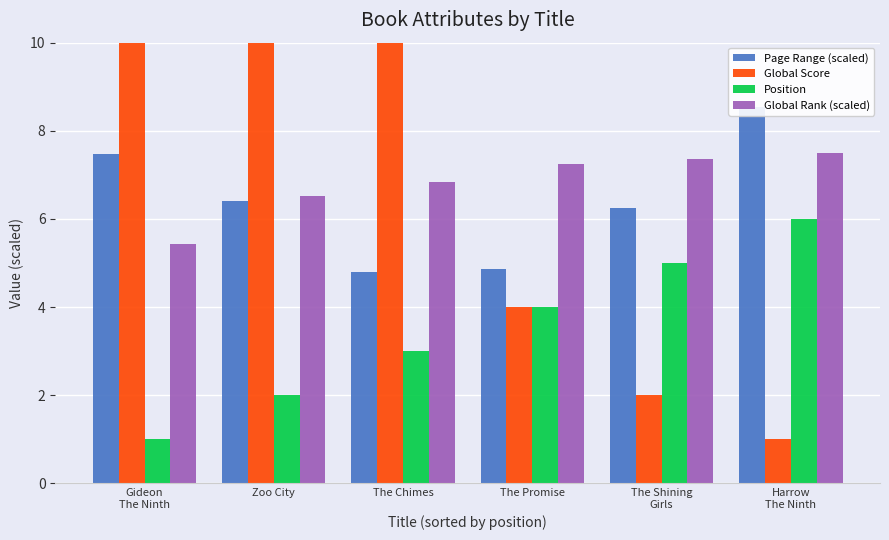

What is the label of the 1st bar from the left?

Gideon
The Ninth